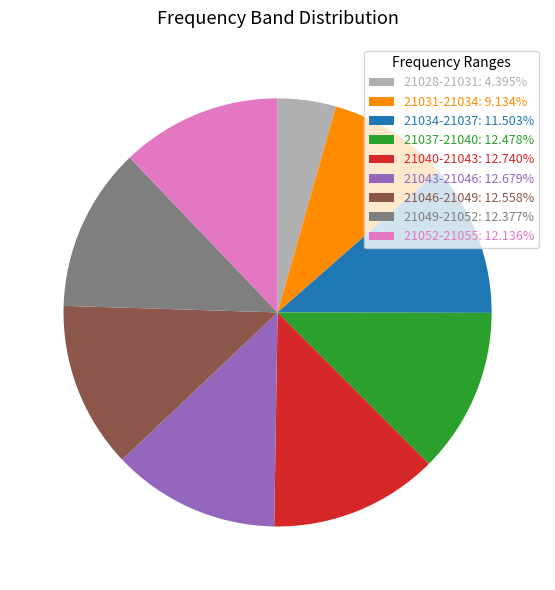

Does 21031-21034 represent more than half of the total?

No